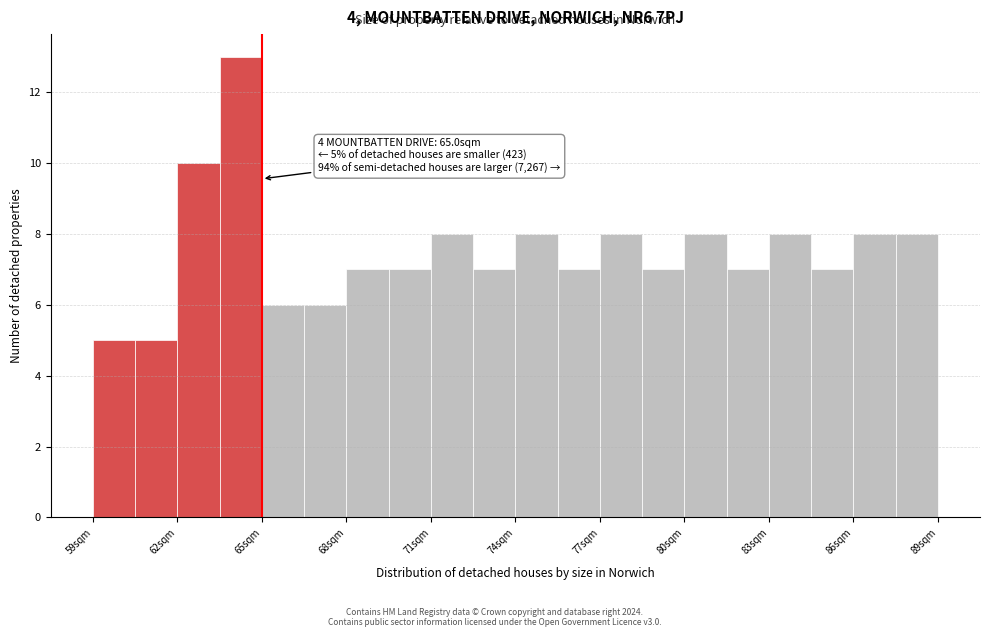

Around what value on the x-axis is the tallest bar? Give the approximate position of its centre, as read against the axis.

64.5